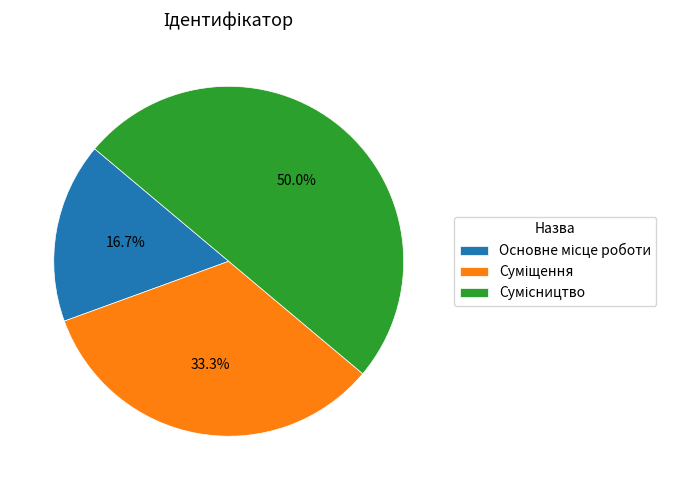

Which category has the smallest portion of the pie?

Основне місце роботи